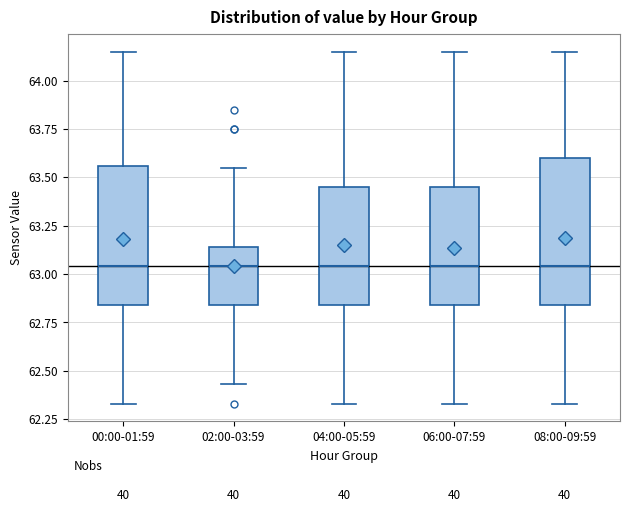

Reading left to right, transcribe this box plot: for each box, give where its median line is, the range the box spans, and where its two whiskers end, as read against the y-axis. The values are not printed on the chart, so give them approximately, as read against the axis.

00:00-01:59: median 63.05, box 62.85 to 63.55, whiskers 62.35 to 64.15
02:00-03:59: median 63.05, box 62.85 to 63.15, whiskers 62.45 to 63.55
04:00-05:59: median 63.05, box 62.85 to 63.45, whiskers 62.35 to 64.15
06:00-07:59: median 63.05, box 62.85 to 63.45, whiskers 62.35 to 64.15
08:00-09:59: median 63.05, box 62.85 to 63.60, whiskers 62.35 to 64.15